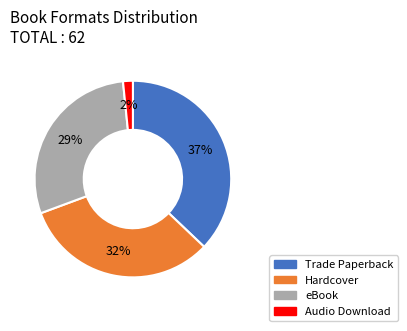

To the nearest percent, what is the difference between the largest and smallest slice percentages?

35%